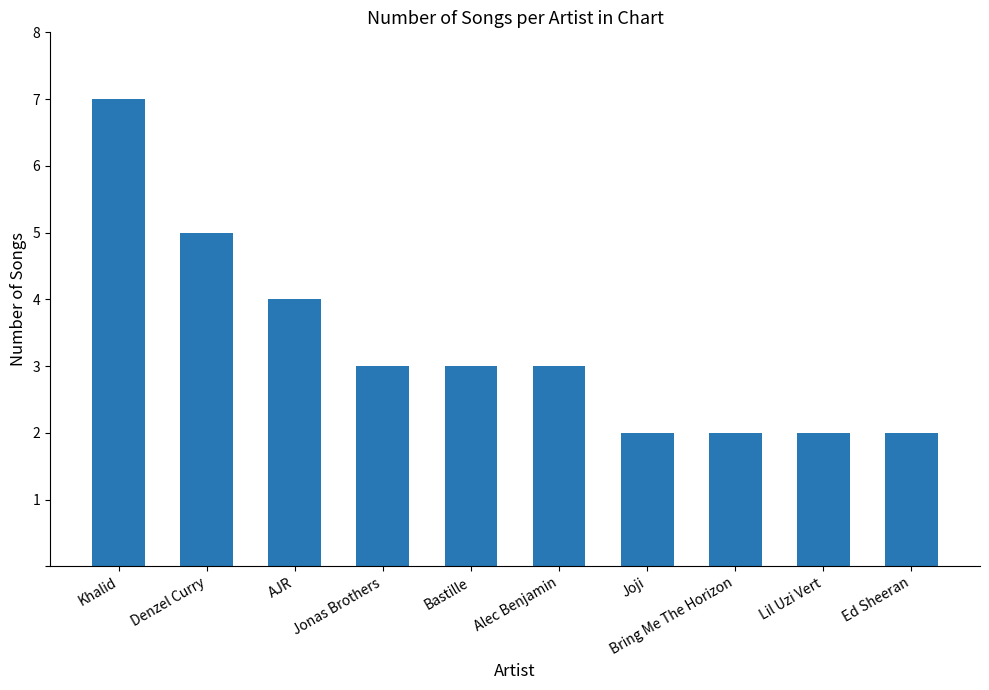

At which category does the chart reach its peak across all series?

Khalid